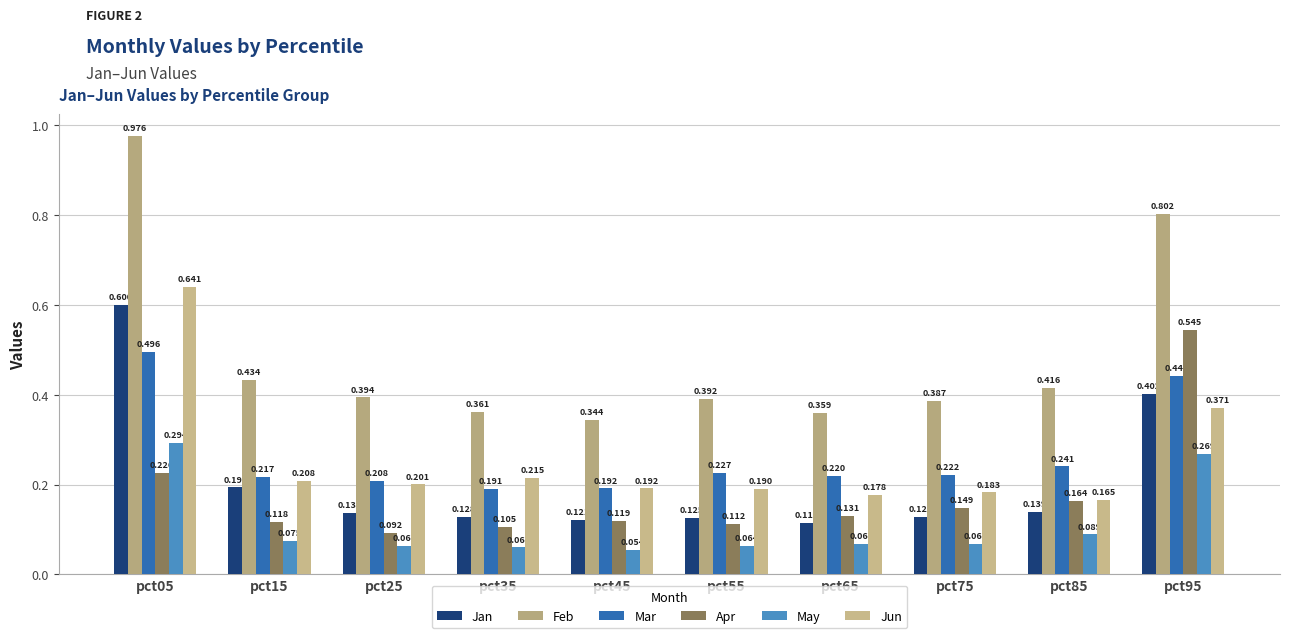

What is the minimum value shown in the chart?

0.1